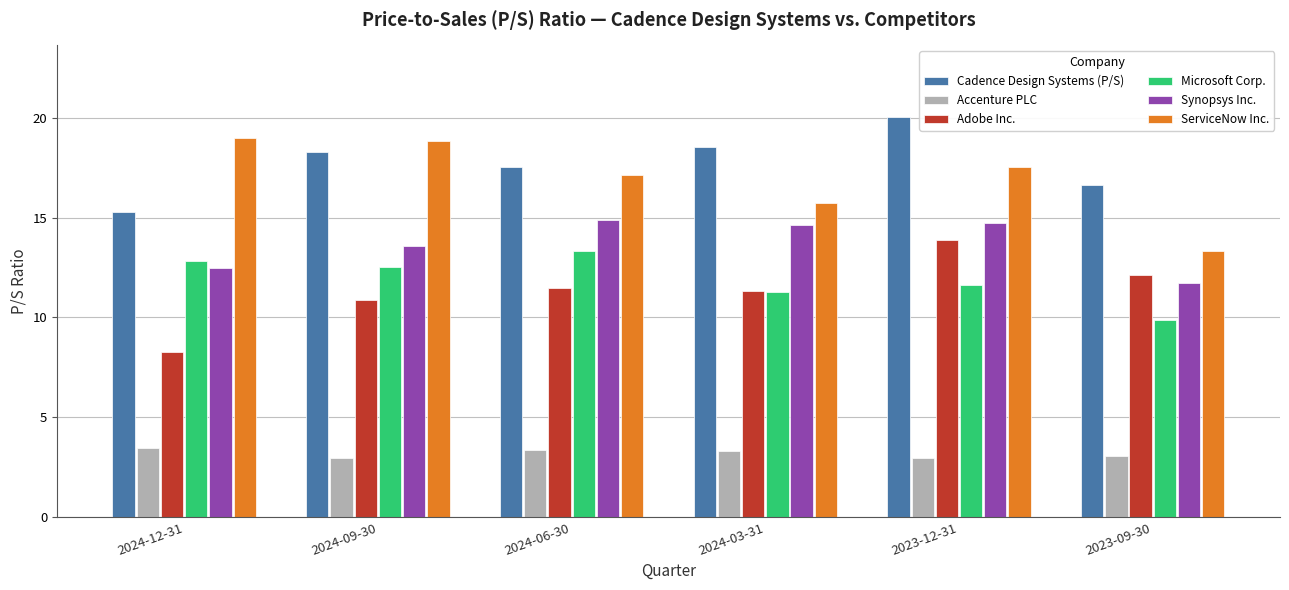

Where does the Cadence Design Systems (P/S) series first go above 18?

2024-09-30